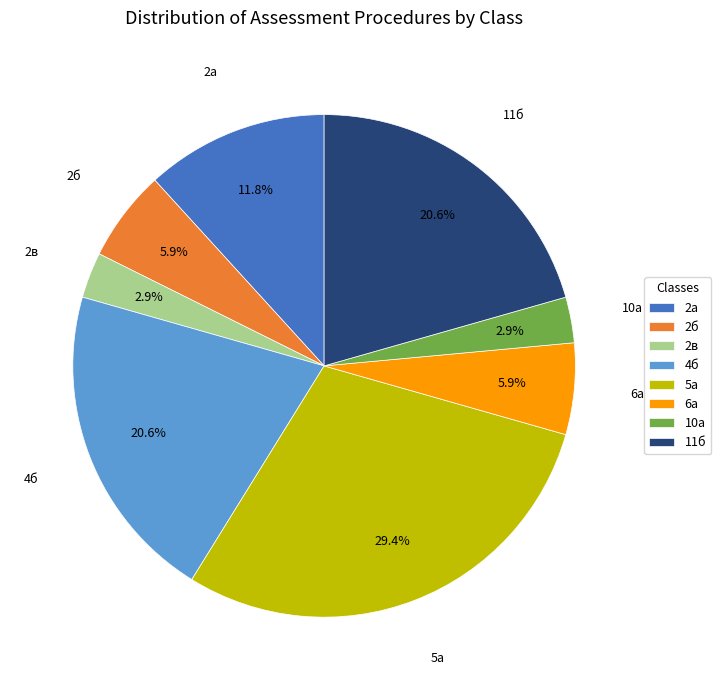

How much of the chart is everything except 10а?

97.1%